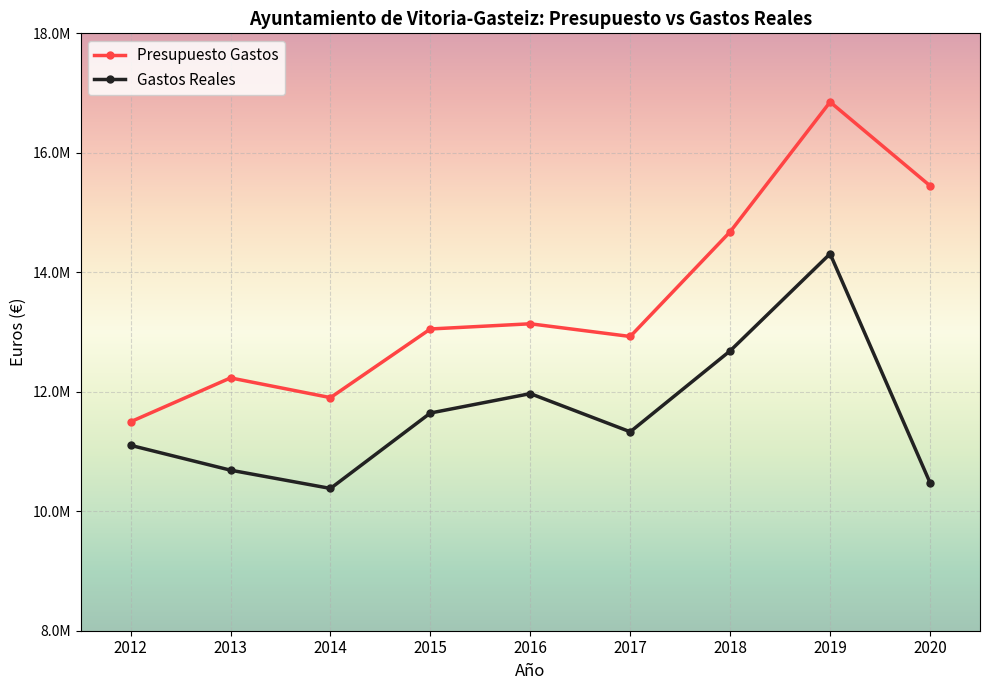

Reading right to left, what are all the values shown in this chart?

Presupuesto Gastos: 15448460.2	16850812.3	14678550.8	12925363.2	13138050.3	13051129.1	11901816.1	12232084.0	11497801.6
Gastos Reales: 10477199.1	14309986.1	12685333.8	11329785.5	11968885.5	11644337.9	10381843.7	10687454.1	11103234.6